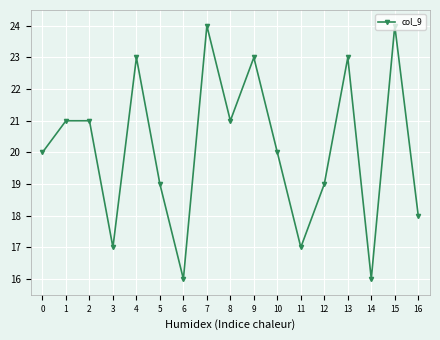

Is this an area chart (filled region under the line)?

No